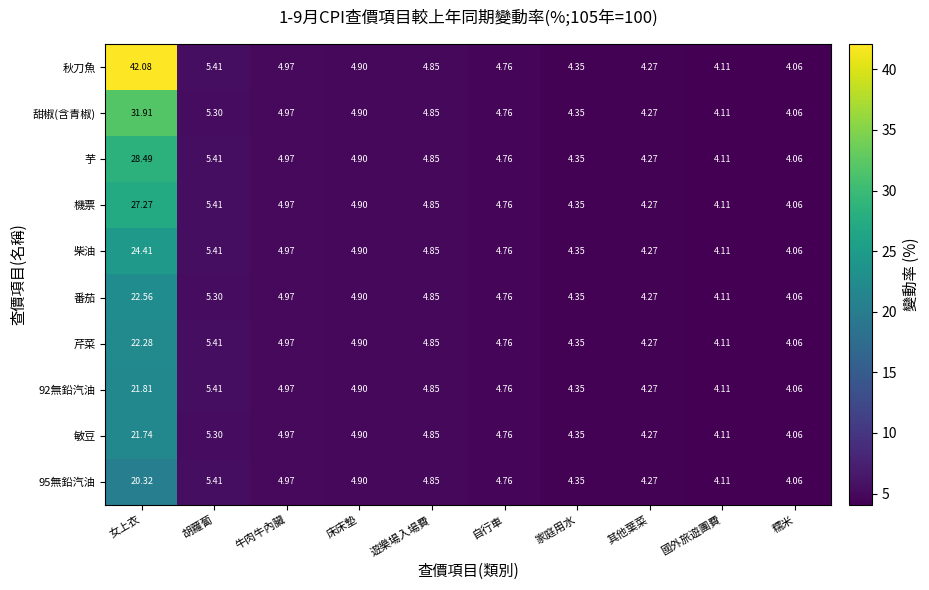

At which category is the sum across all series the highest?

女上衣